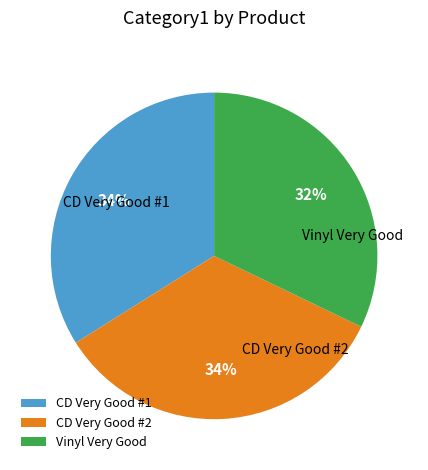

What percentage is the CD Very Good #1 slice, to the nearest percent?

34%